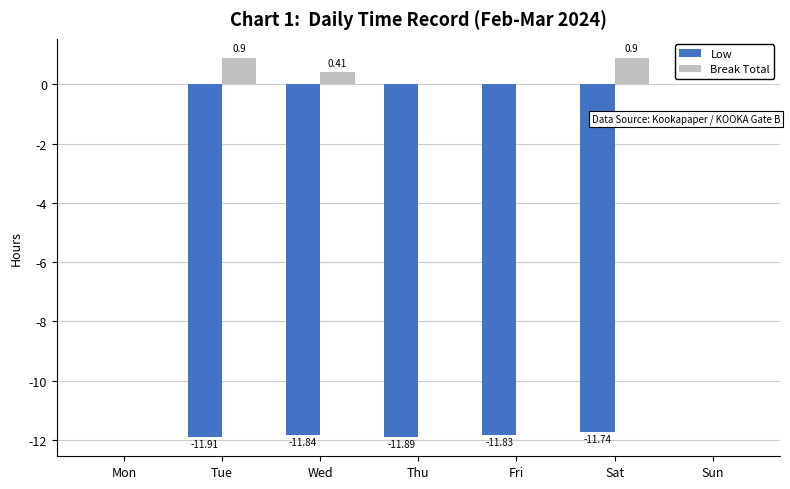

How many series are shown in this chart?

2